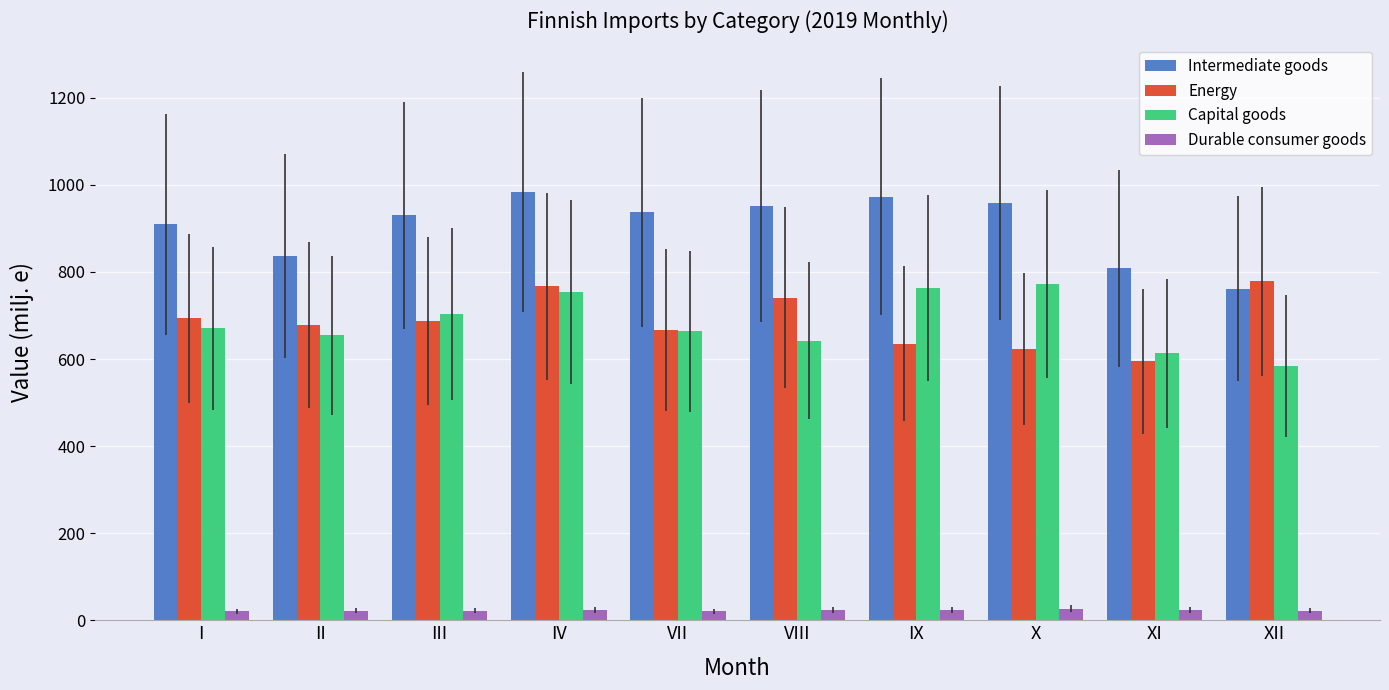

Is it true that Energy equals 635.2 at IX?

True